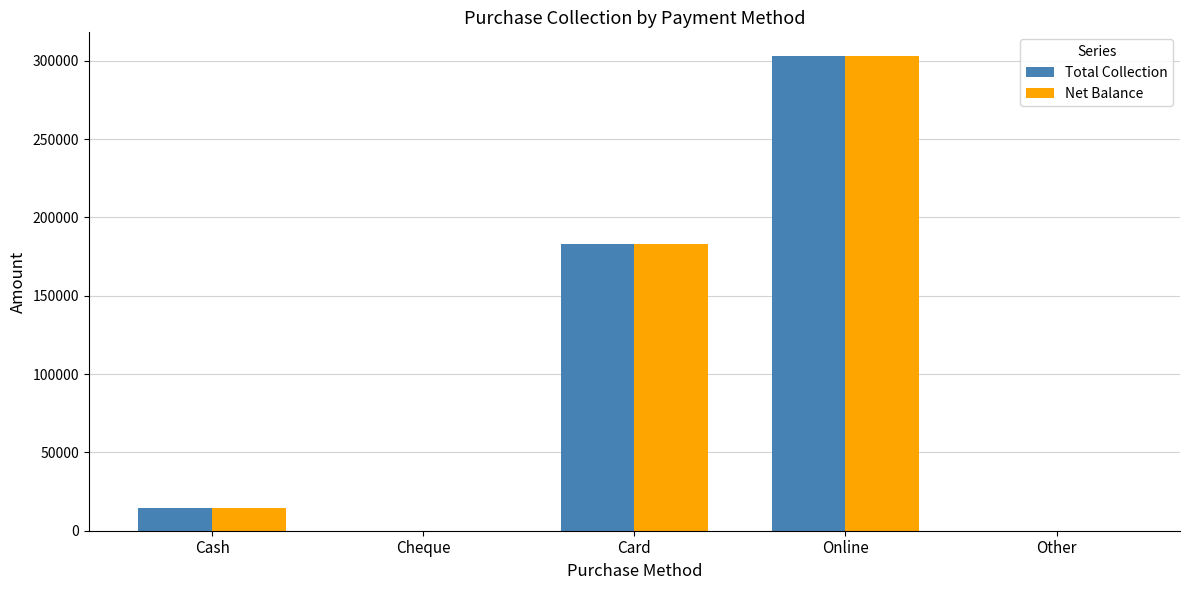

What value does the Total Collection series have at Card, to the nearest 50?

183150